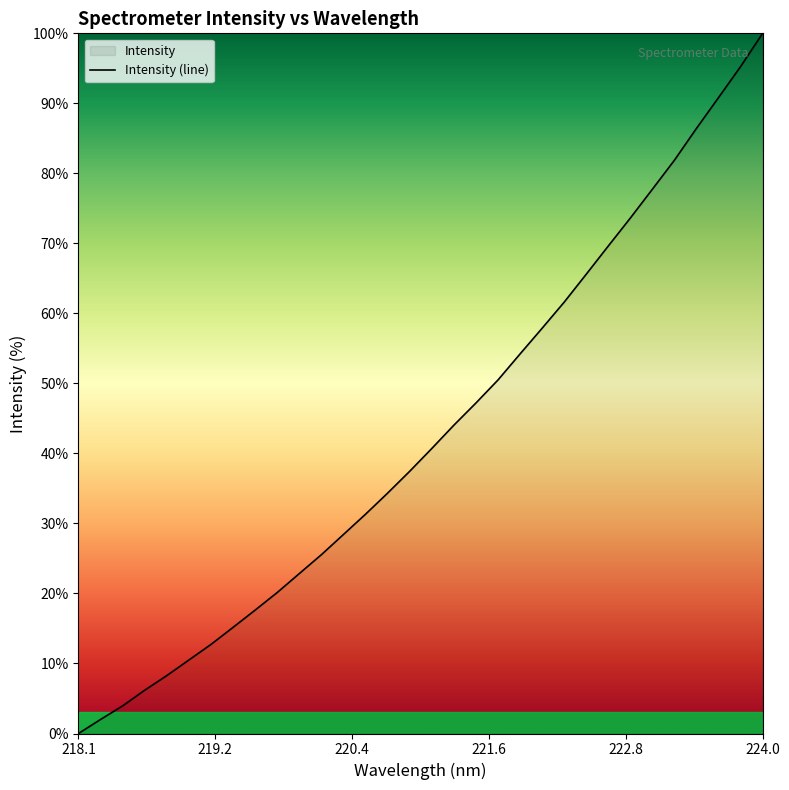

How many values are above zero?

31